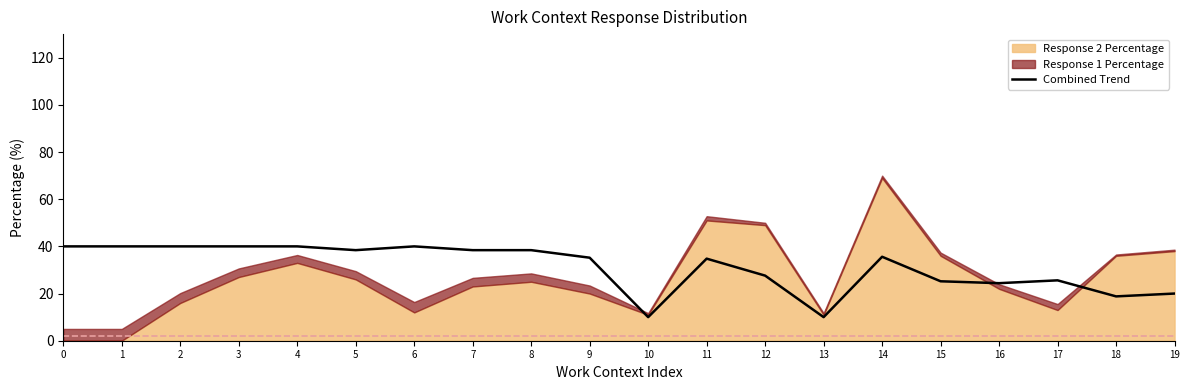

At which category does the data reach its first local valley?

5